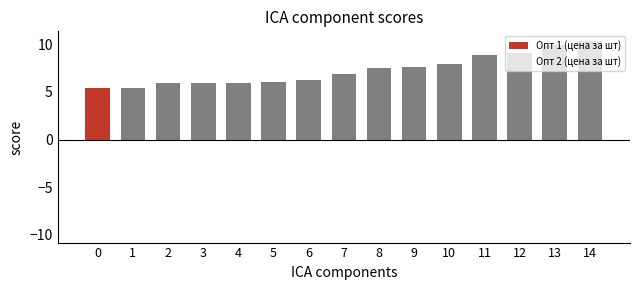

The chart shows a value of 3.4 at 4. True or false?

False